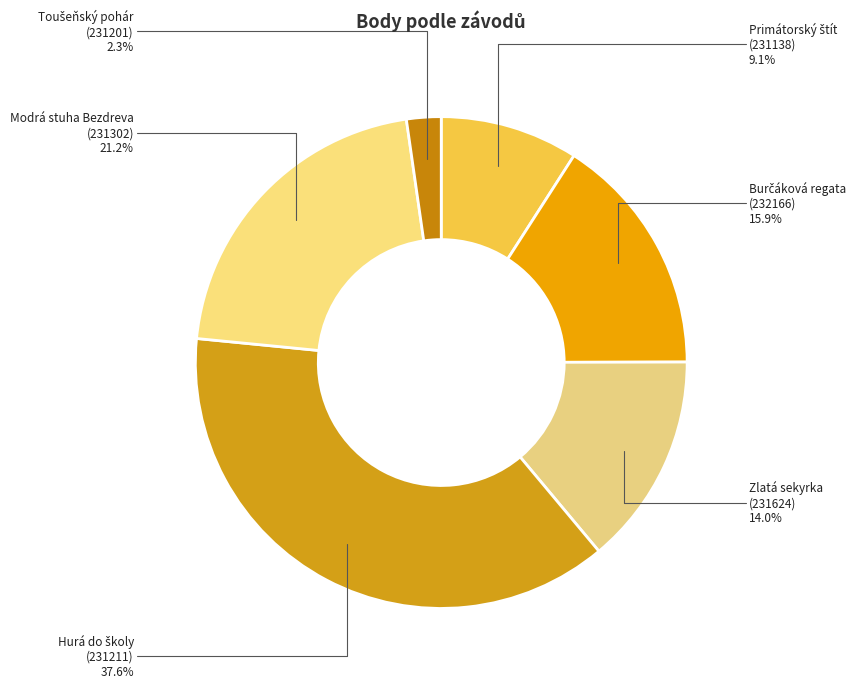

Is there a majority slice in this chart?

No